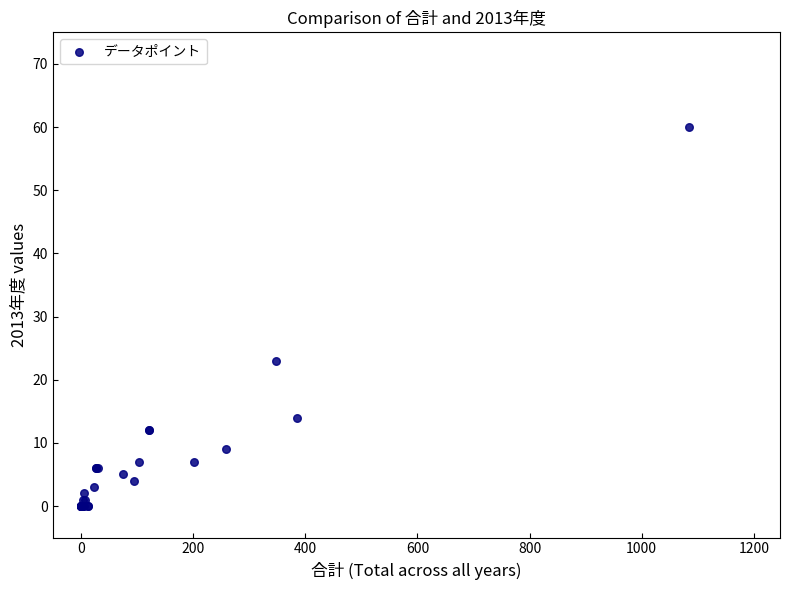

What Y value in the scatter plot is closest to 30?

23